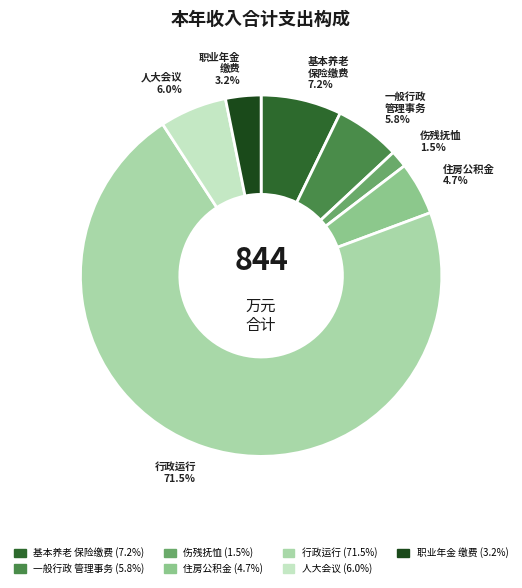

How many segments does this pie chart have?

7